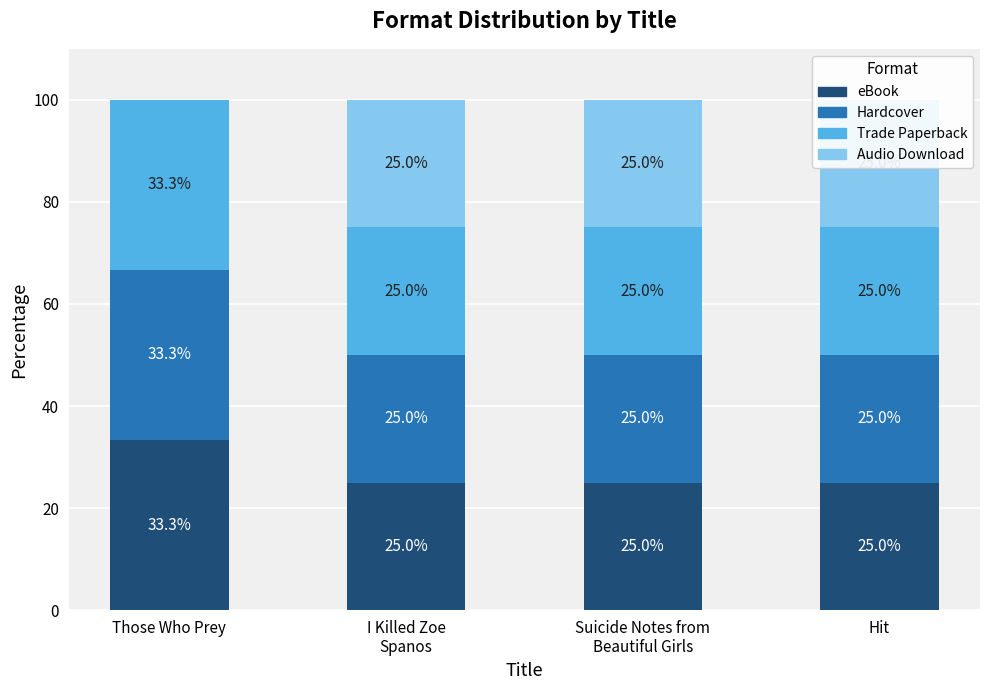

Is the value of Trade Paperback at Hit greater than the value of Hardcover at I Killed Zoe
Spanos?

No